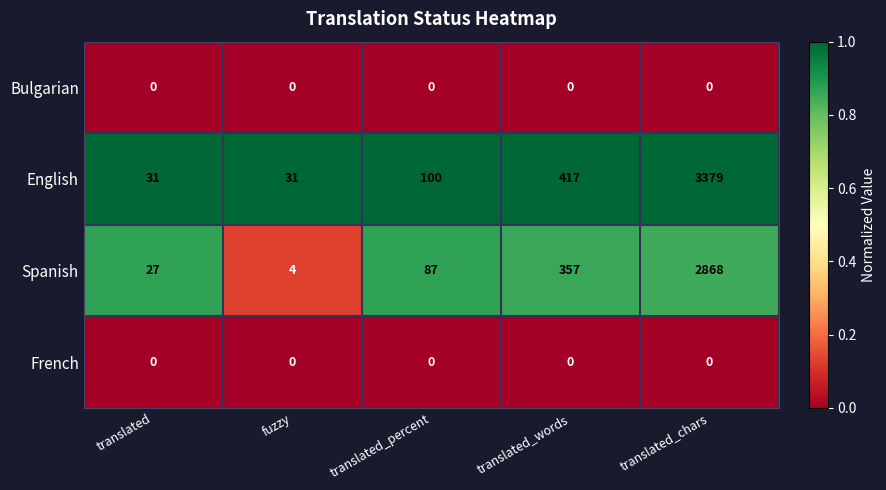

The English series shows 31 at translated. True or false?

True